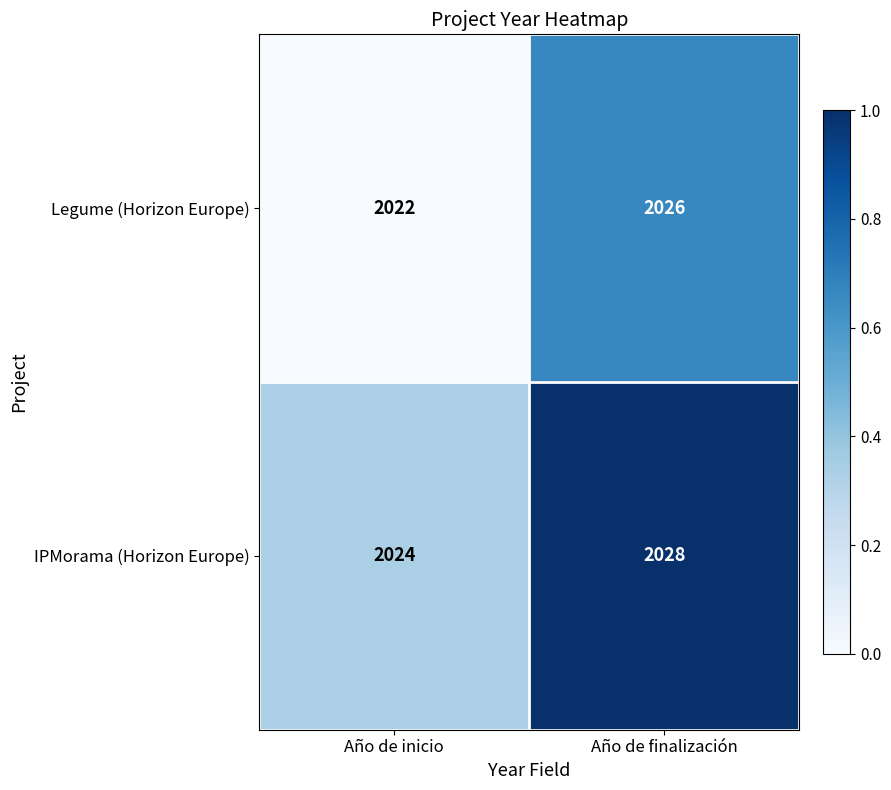

True or false: Legume (Horizon Europe) has a value of 2026 at Año de finalización.

True